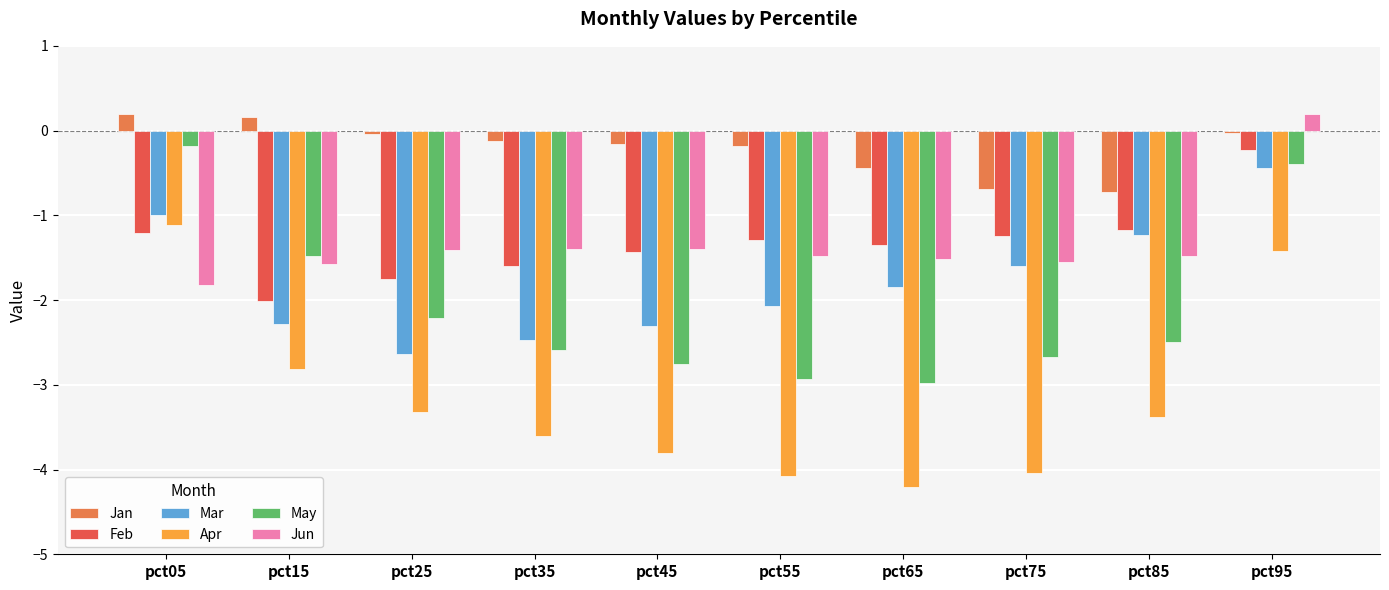

What is the spread (max minus min) of values at pct15?

3.0